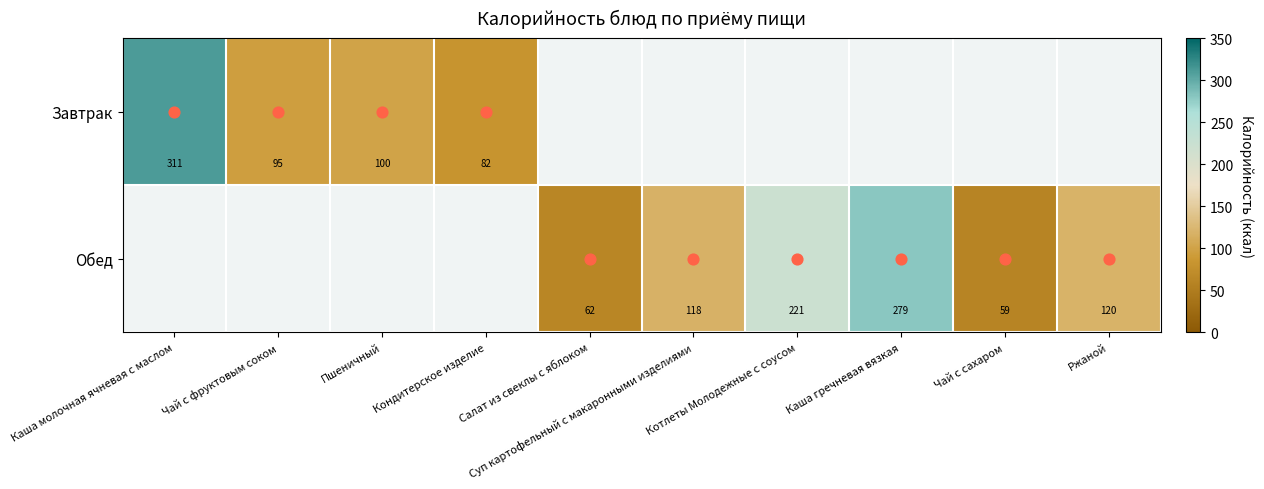

Read the Завтрак value at Чай с фруктовым соком.

95.0